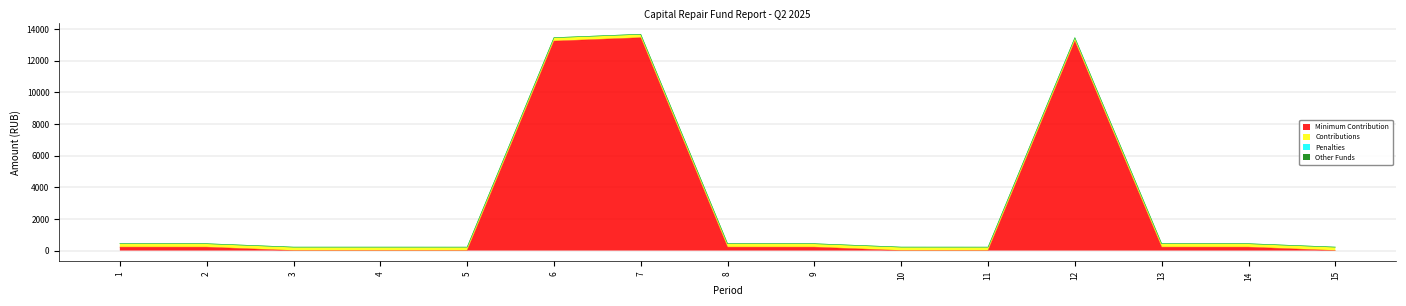

True or false: Other Funds and Minimum Contribution cross at least once.

False